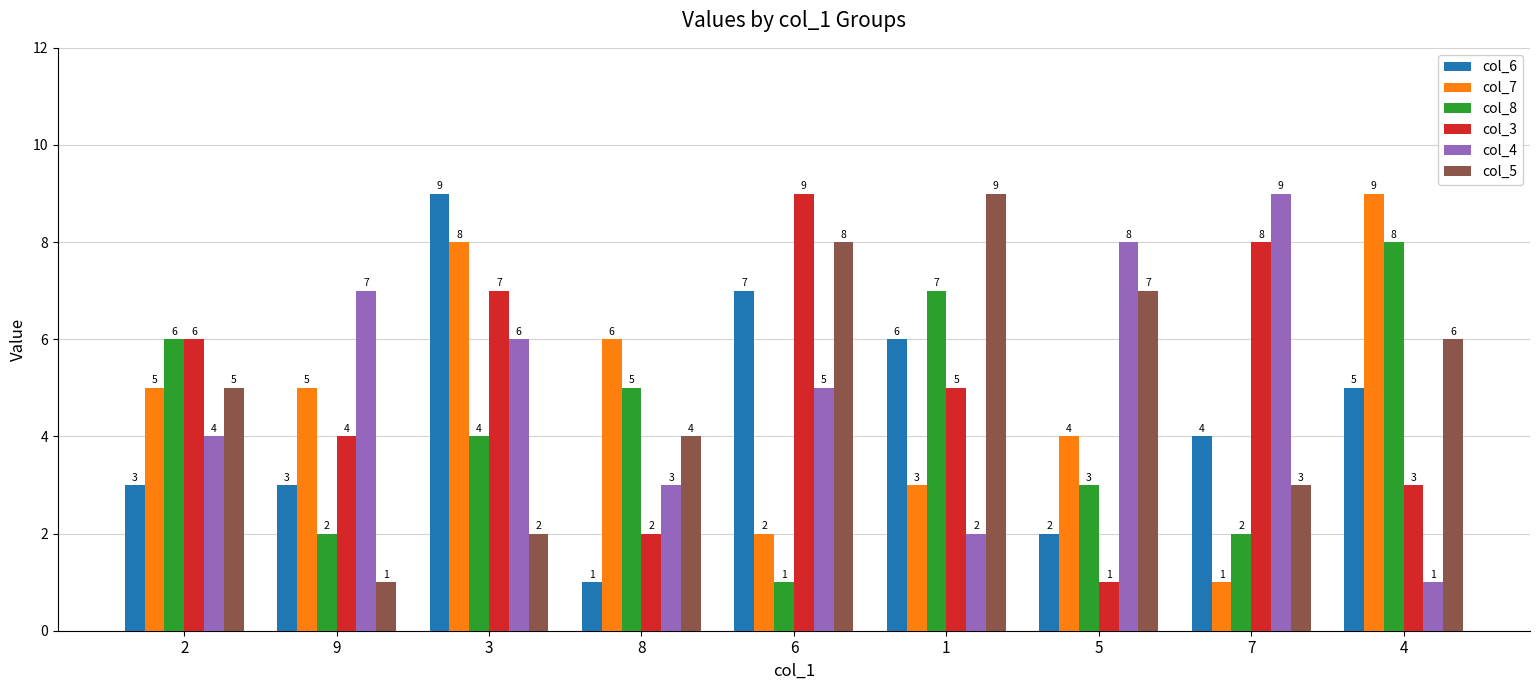

What is the label of the 2nd bar from the right?

7